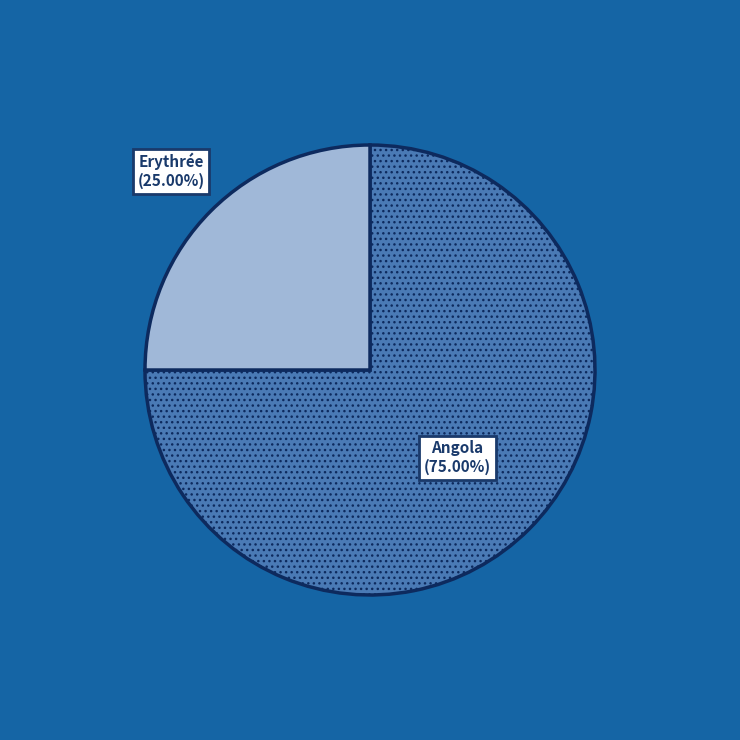

Does any single category account for the majority?

Yes